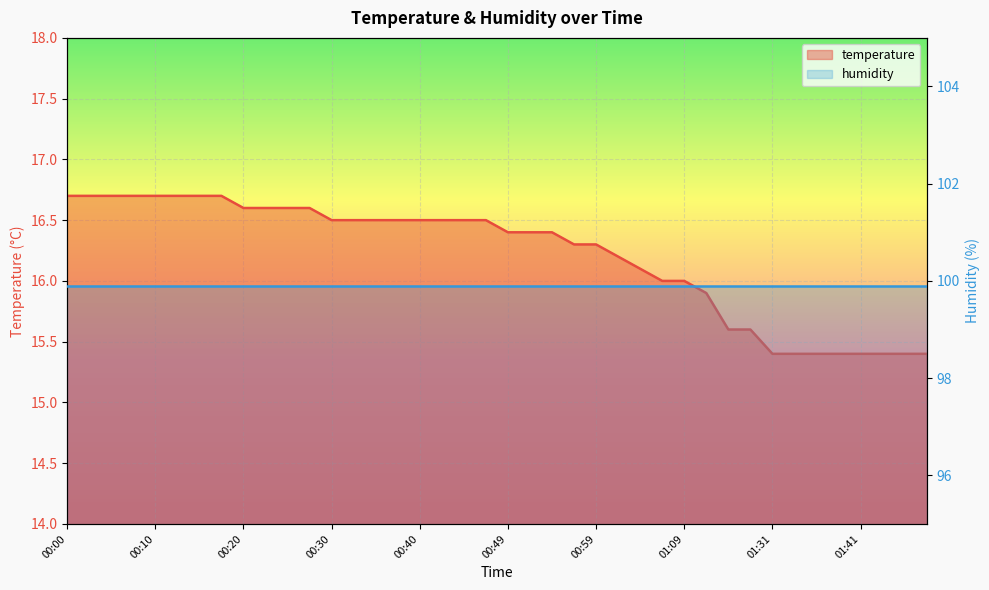

True or false: temperature_line and humidity_line cross at least once.

False